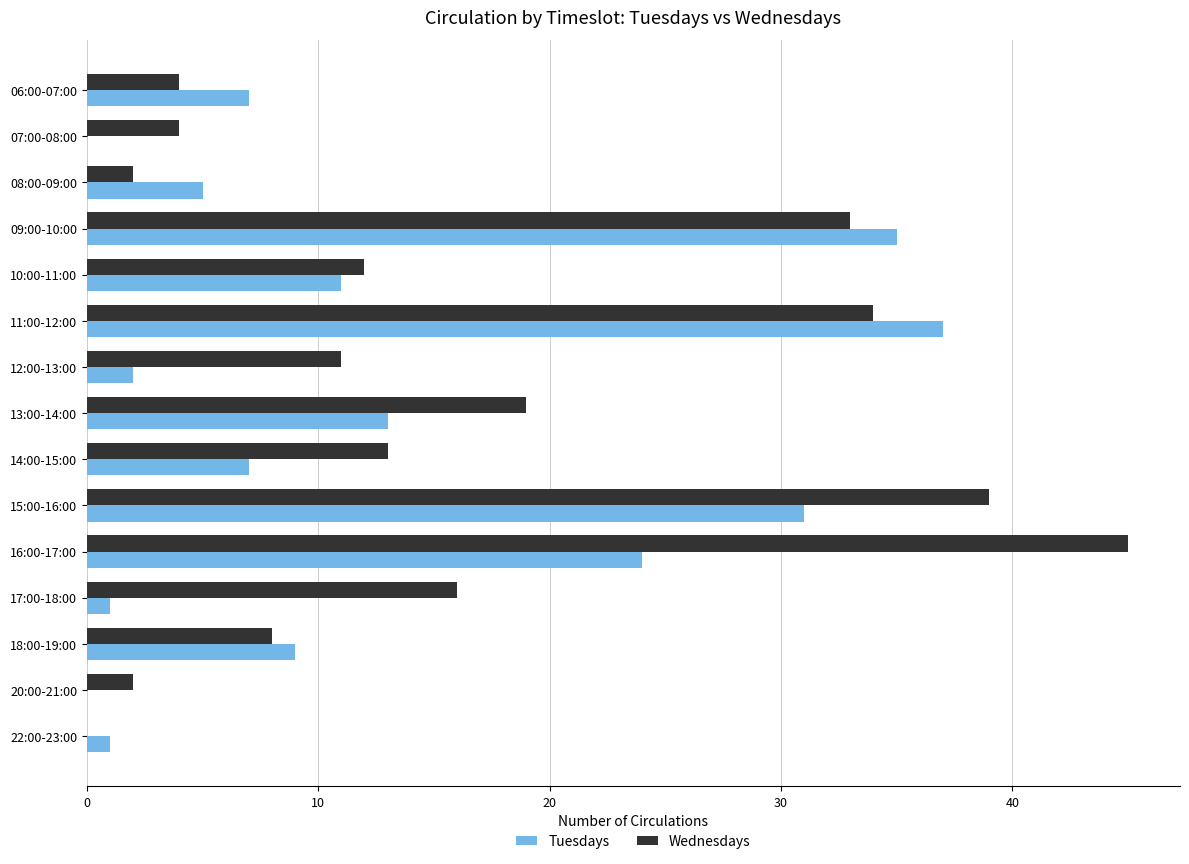

Where is Wednesdays nearest to the value 22?

13:00-14:00